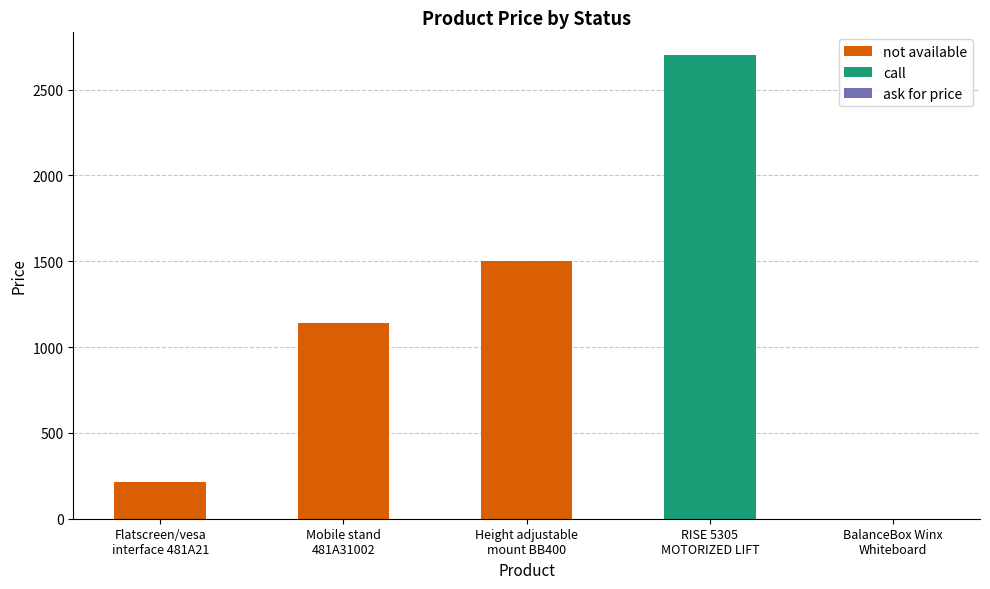

What is the approximate value at Height adjustable
mount BB400?

1500.0